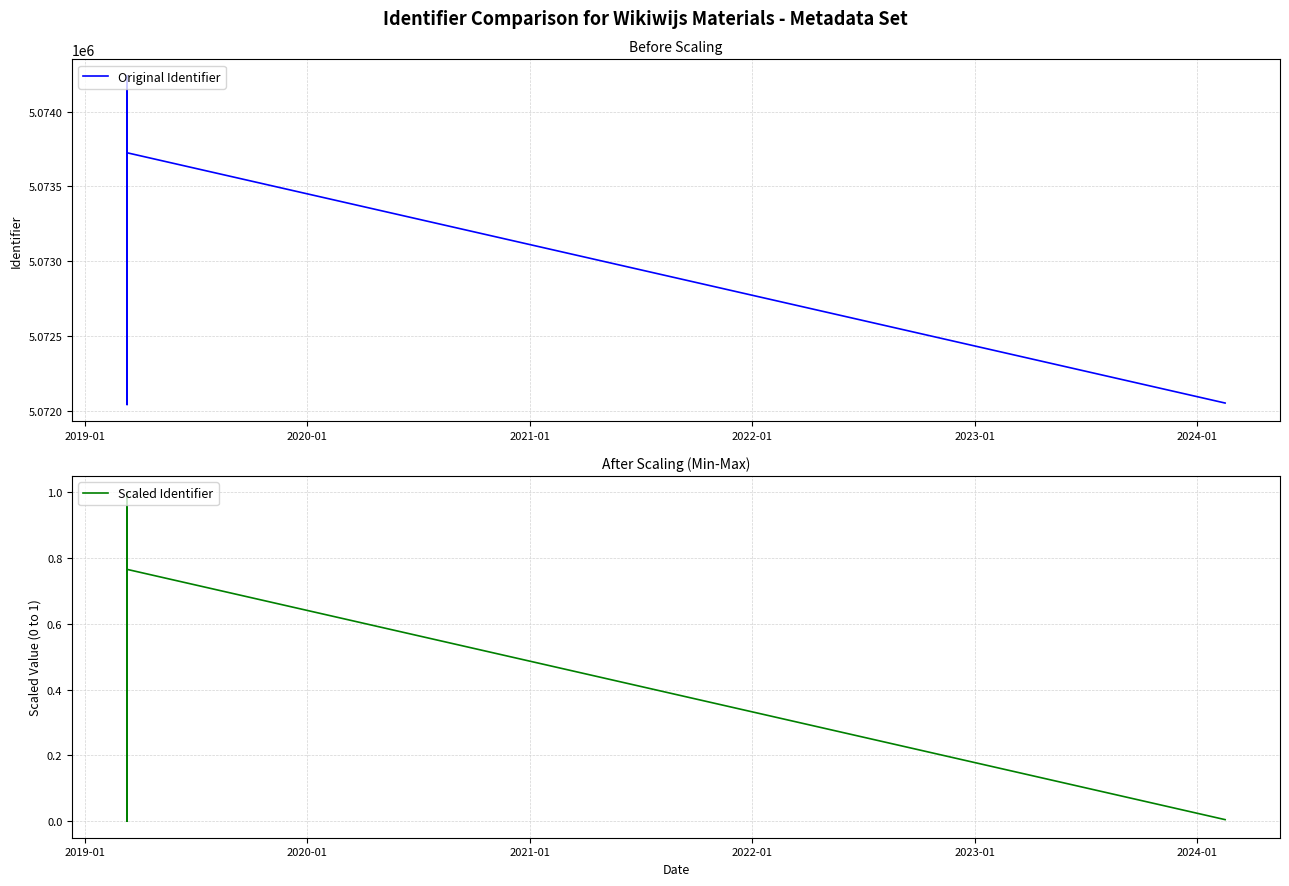

What position from the left is 2019-01?

1